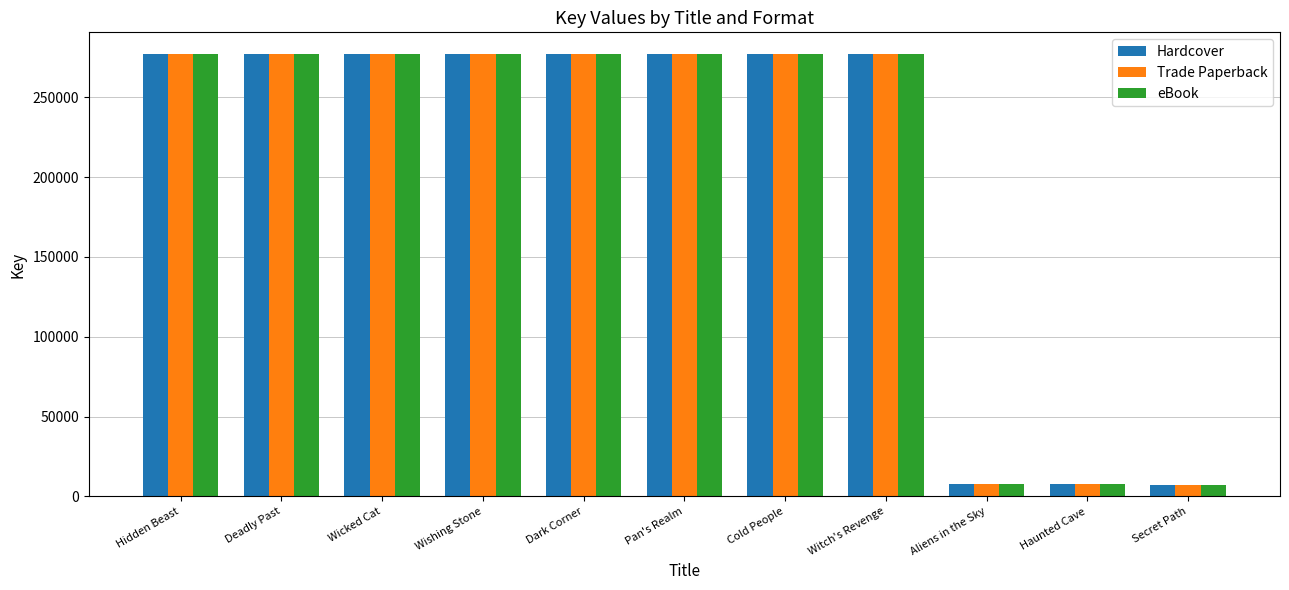

What is the value of the eBook bar at the 6th from the left?

276785